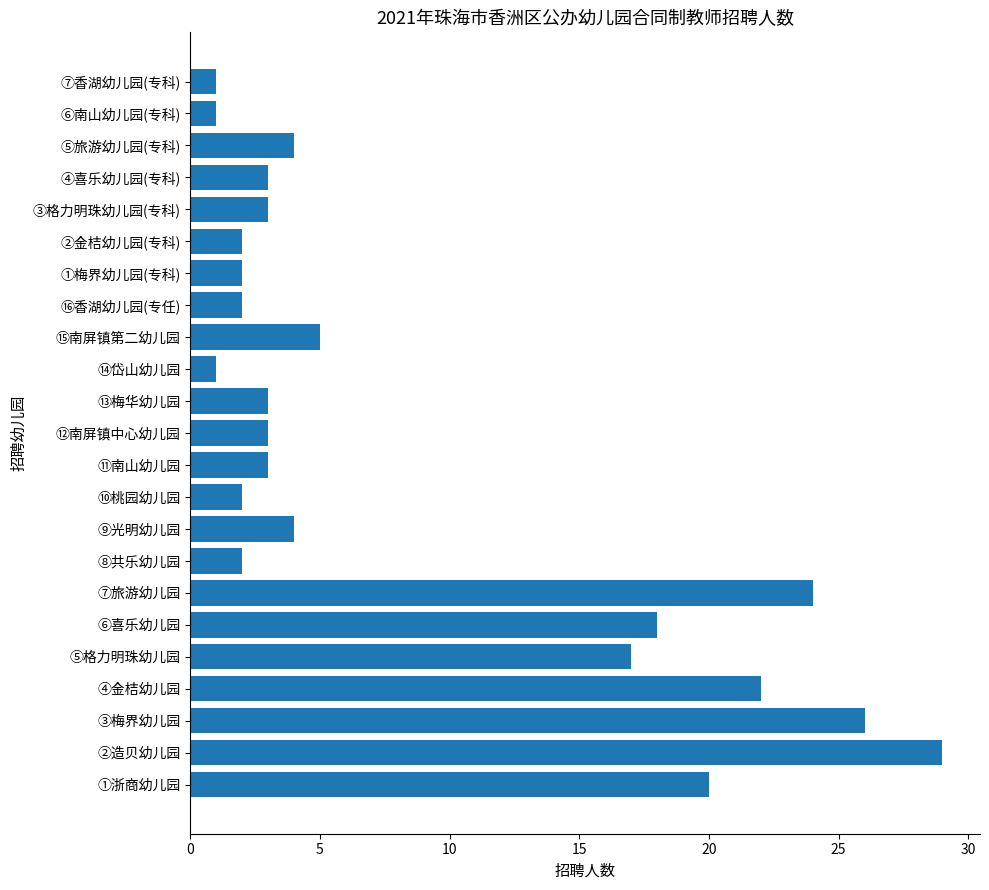

Which label corresponds to the largest value in the chart?

②造贝幼儿园